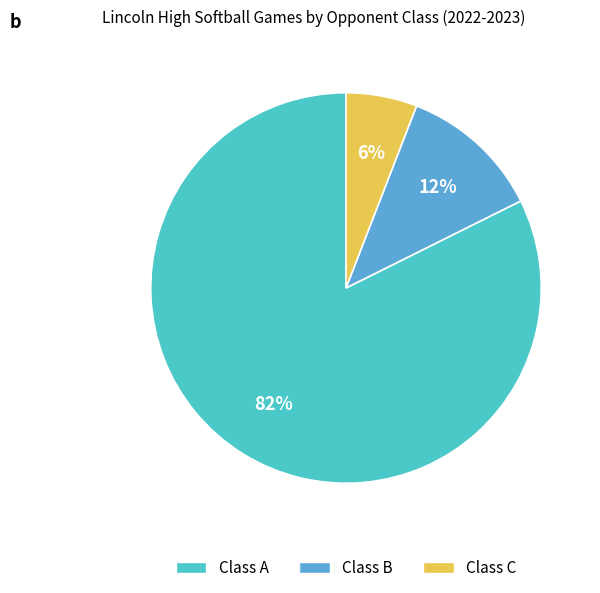

To the nearest percent, what portion does Class C represent?

6%